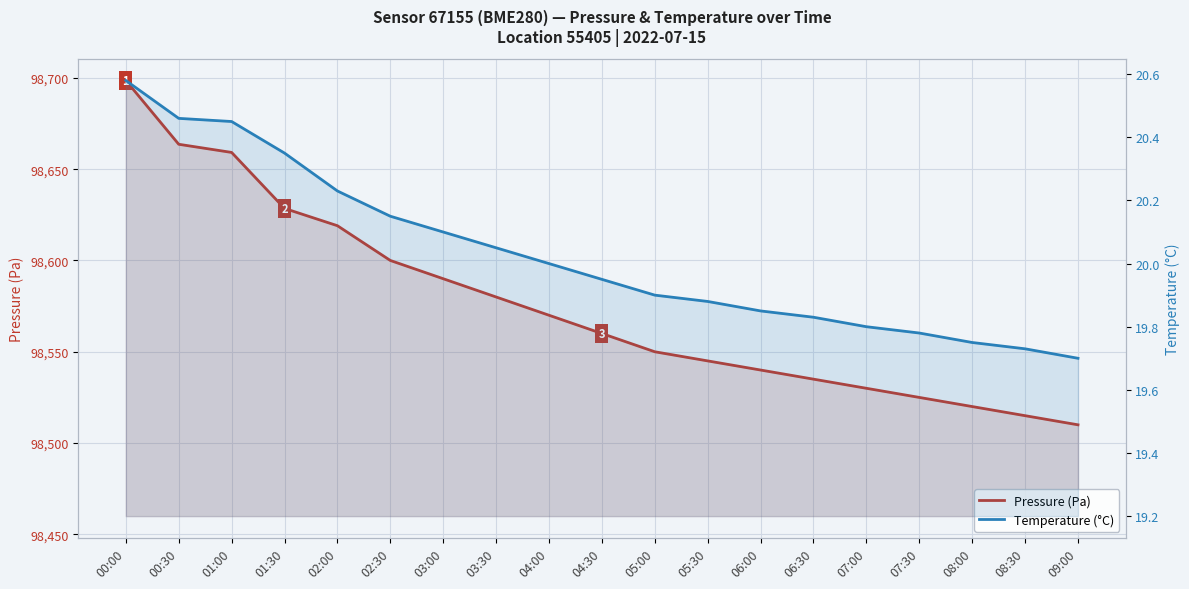

How many distinct data groups are displayed?

2